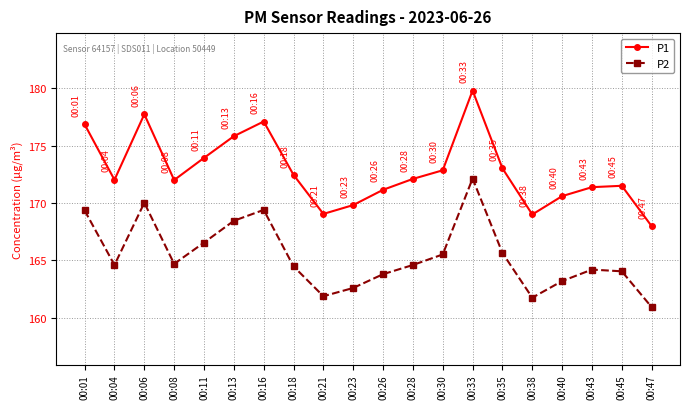

How many interior local valleys does the P1 series have?

4